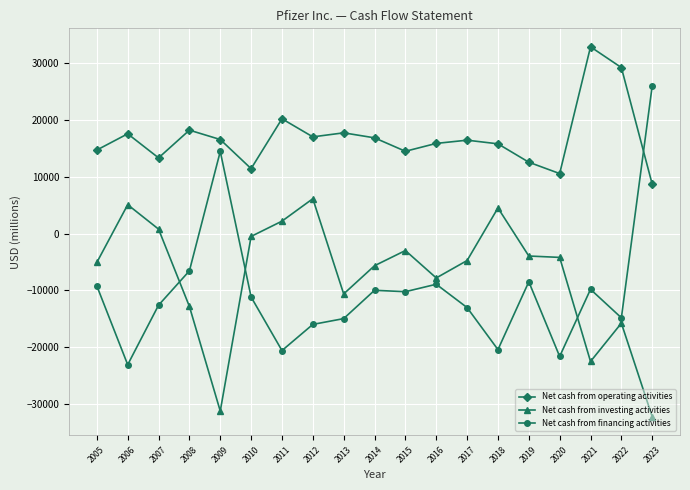

How many lines are shown in the chart?

3